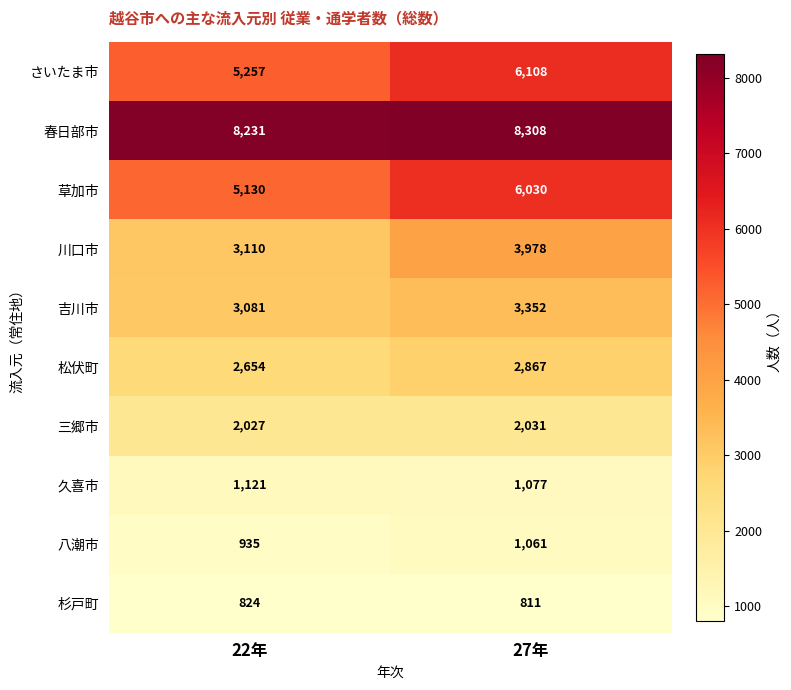

Where is 春日部市 nearest to the value 8269?

22年